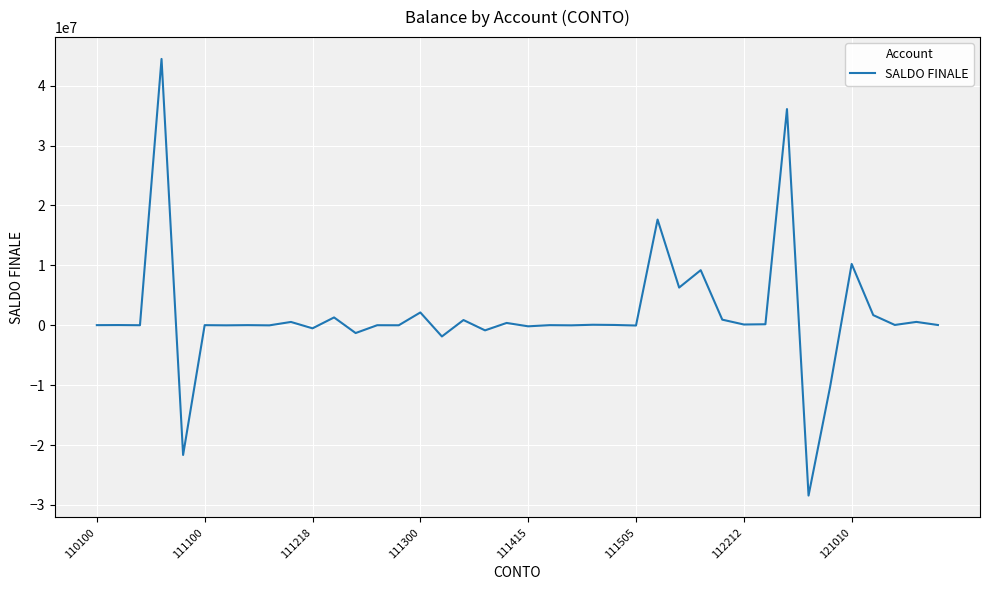

What is the difference between the maximum and minimum values?

72901512.2